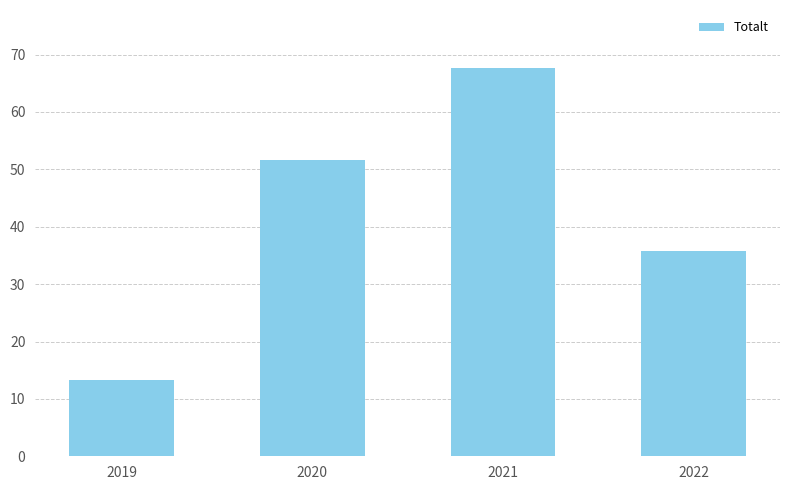

What is the smallest value displayed?

13.3